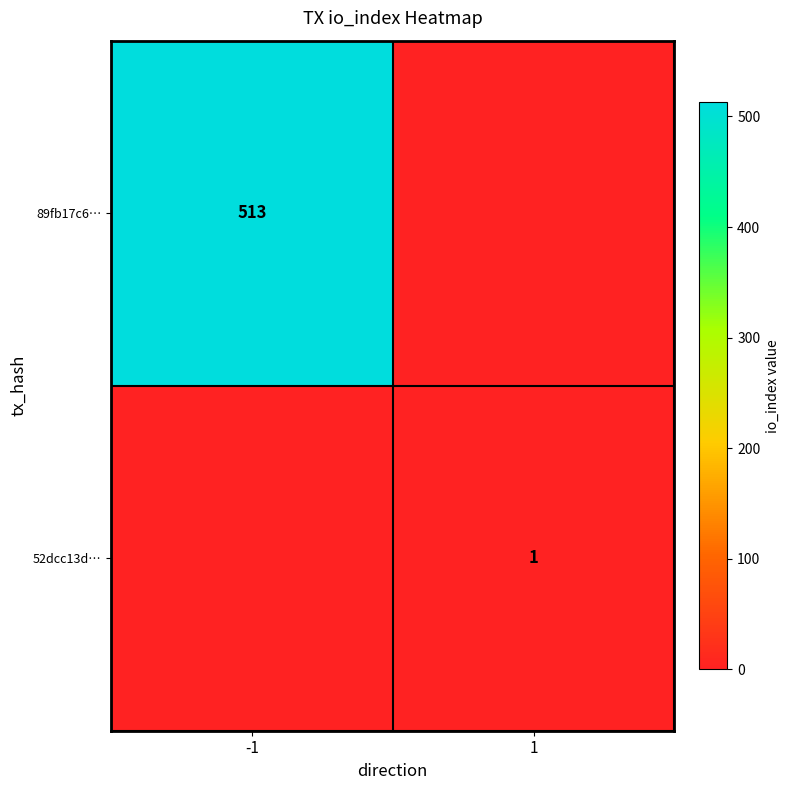

Is the value of 89fb17c6… at -1 greater than the value of 52dcc13d… at 1?

Yes